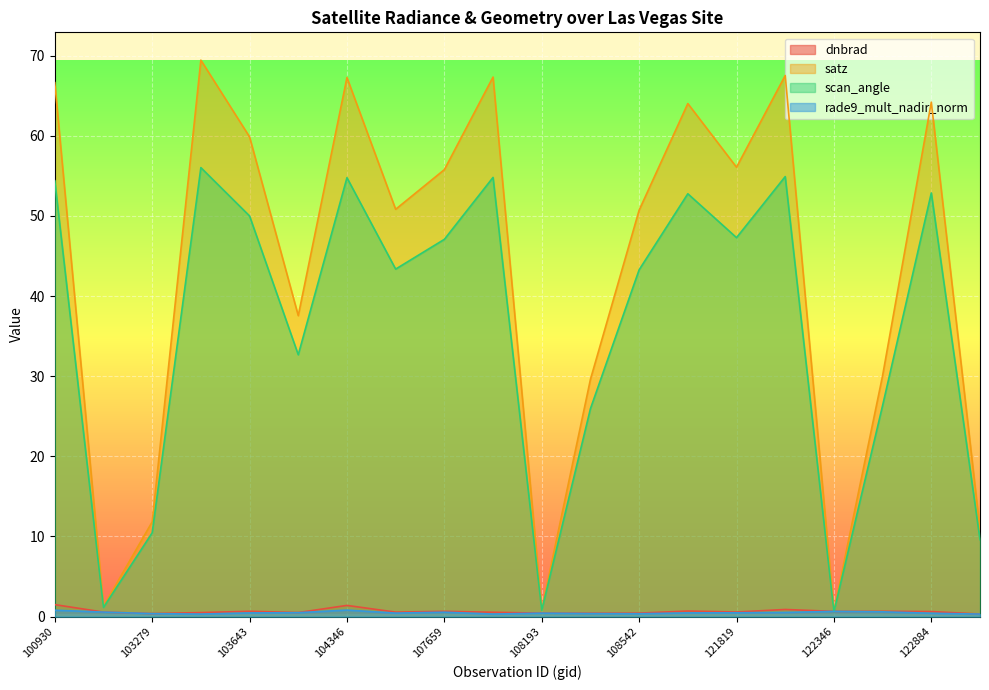

Reading left to right, what are all the values shown in this chart?

dnbrad: 100930=1.5	102671=0.6	103279=0.4	103524=0.5	103643=0.7	104112=0.5	104346=1.4	104355=0.6	107659=0.7	107832=0.5	108193=0.4	108369=0.4	108542=0.4	108715=0.7	121819=0.6	121989=0.9	122346=0.6	122525=0.7	122884=0.6	123251=0.3
satz: 100930=66.6	102671=1.3	103279=11.8	103524=69.4	103643=59.9	104112=37.6	104346=67.3	104355=50.8	107659=55.8	107832=67.3	108193=0.9	108369=29.6	108542=50.7	108715=64.0	121819=56.1	121989=67.5	122346=0.7	122525=30.1	122884=64.2	123251=10.9
scan_angle: 100930=54.4	102671=1.1	103279=10.5	103524=56.0	103643=50.0	104112=32.7	104346=54.8	104355=43.4	107659=47.1	107832=54.8	108193=0.8	108369=25.9	108542=43.3	108715=52.8	121819=47.3	121989=54.9	122346=0.6	122525=26.3	122884=52.9	123251=9.6
rade9_mult_nadir_norm: 100930=0.8	102671=0.6	103279=0.4	103524=0.3	103643=0.5	104112=0.5	104346=0.8	104355=0.4	107659=0.5	107832=0.3	108193=0.4	108369=0.4	108542=0.4	108715=0.5	121819=0.5	121989=0.5	122346=0.6	122525=0.6	122884=0.4	123251=0.3